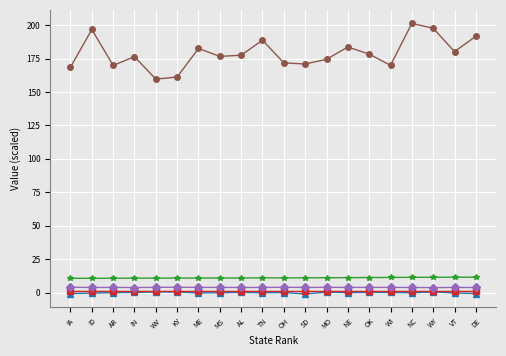

What is the label of the 11th point from the left?

OH